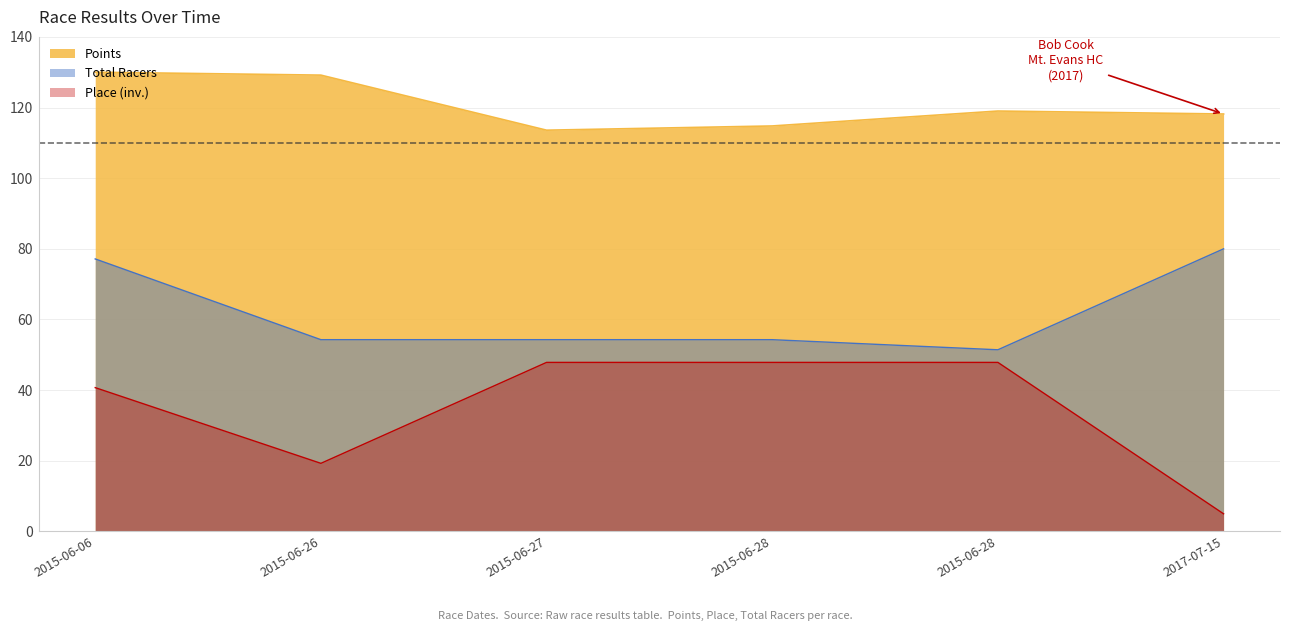

What are all the series names shown in the legend?

Points, Total Racers, Place (inv.)